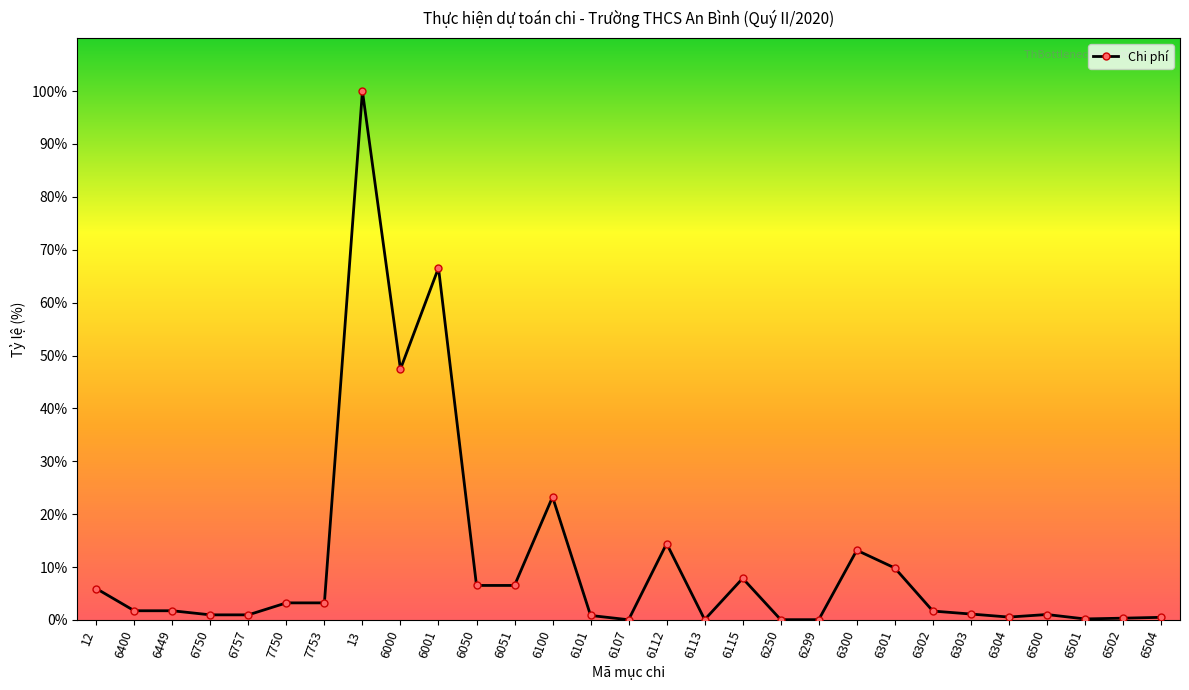

What is the difference between the second highest and second lowest values?

66.5